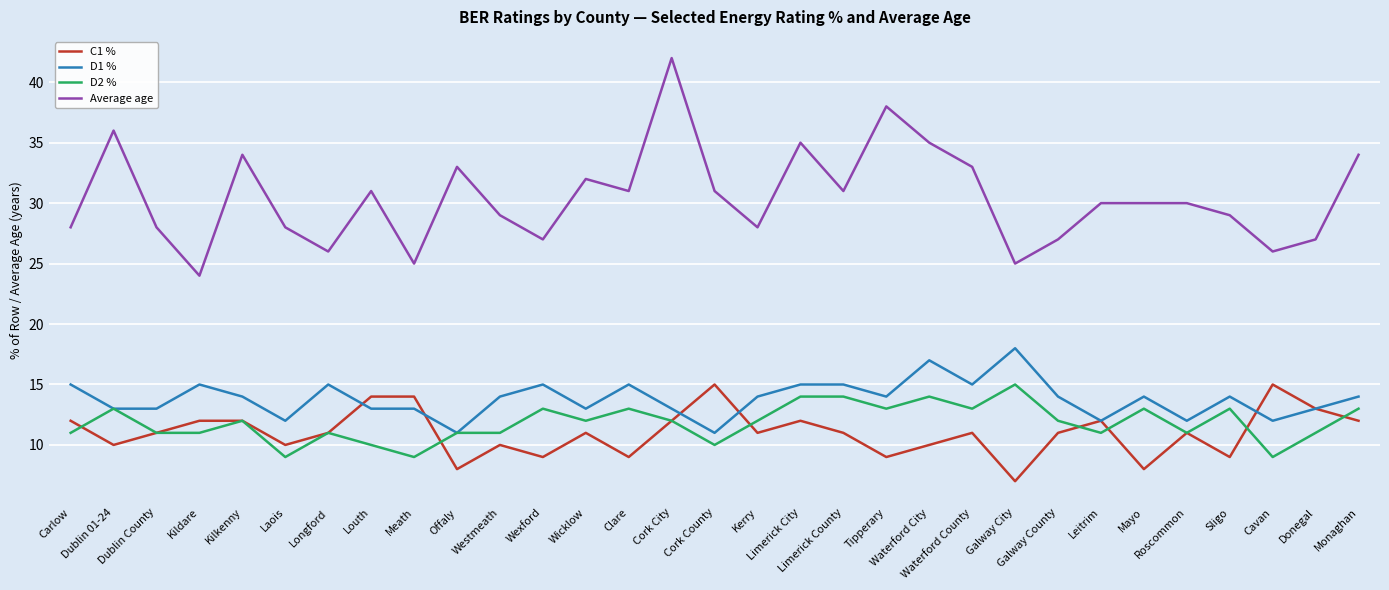

Which series has the largest range (max minus min)?

Average age